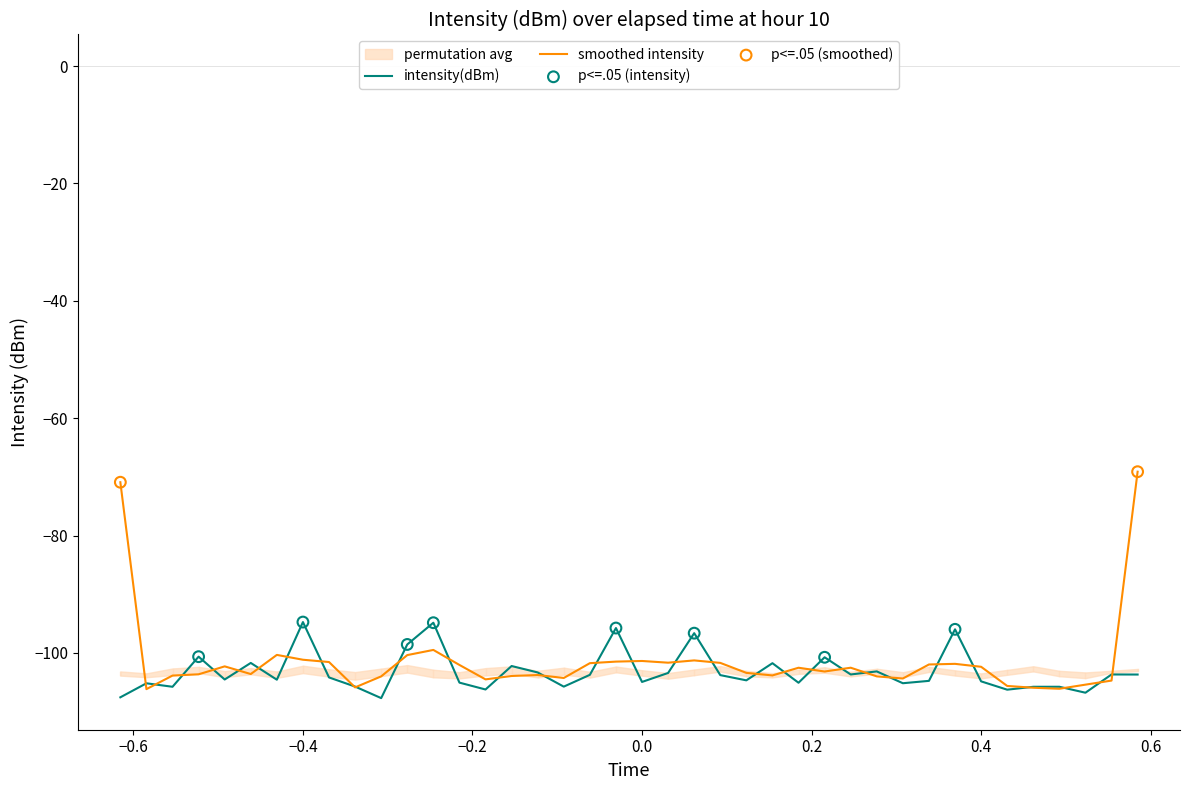

The value of intensity(dBm) at −0.4 is -94.7. True or false?

True